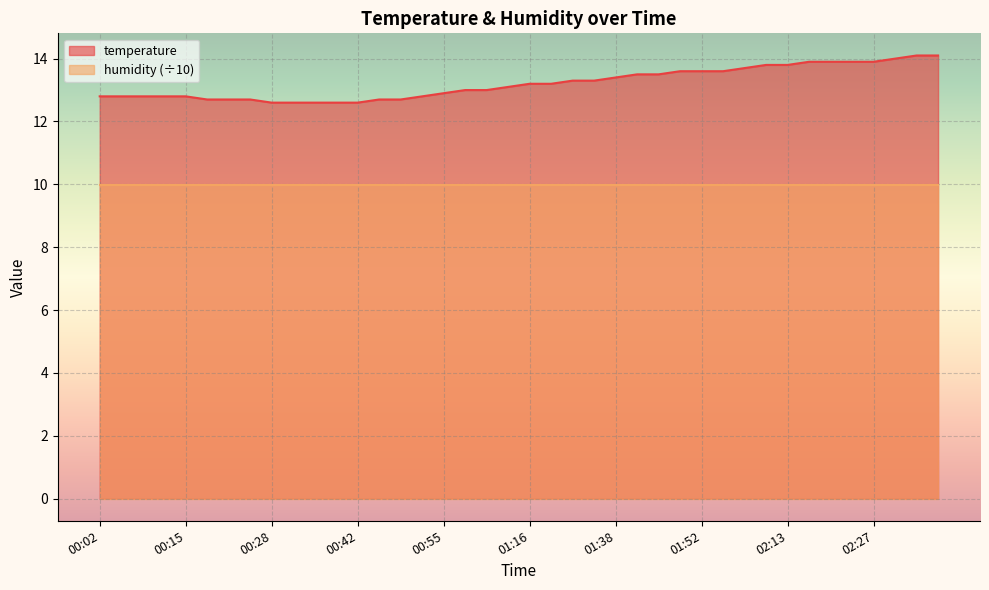

What is the difference between the second highest and minimum values?

1.5